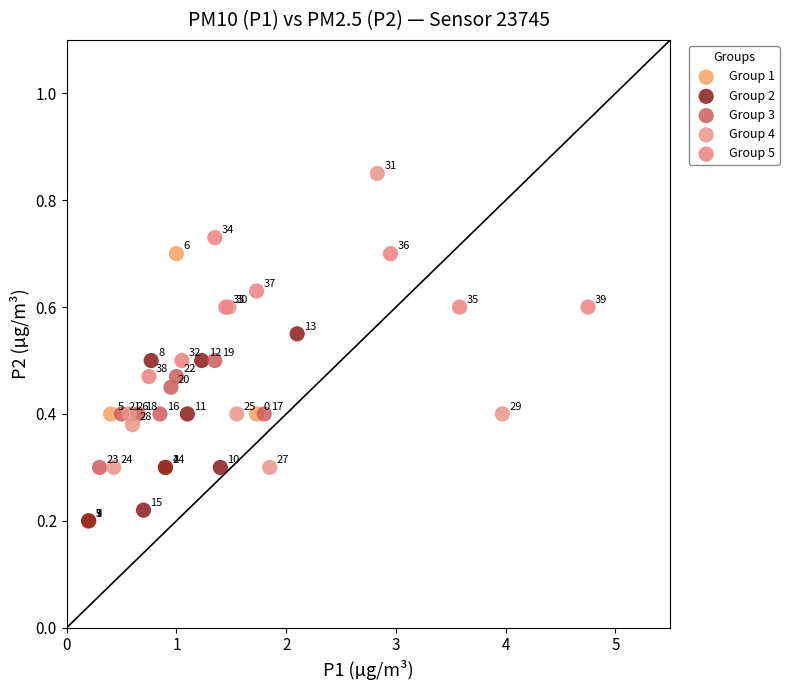

Which series reaches the maximum Y coordinate?

Group 4